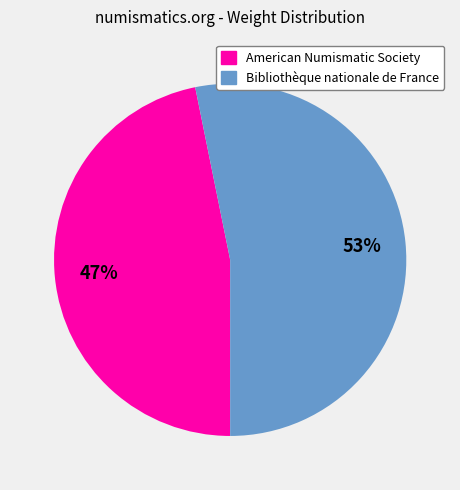

What is the smallest slice in the pie chart?

American Numismatic Society